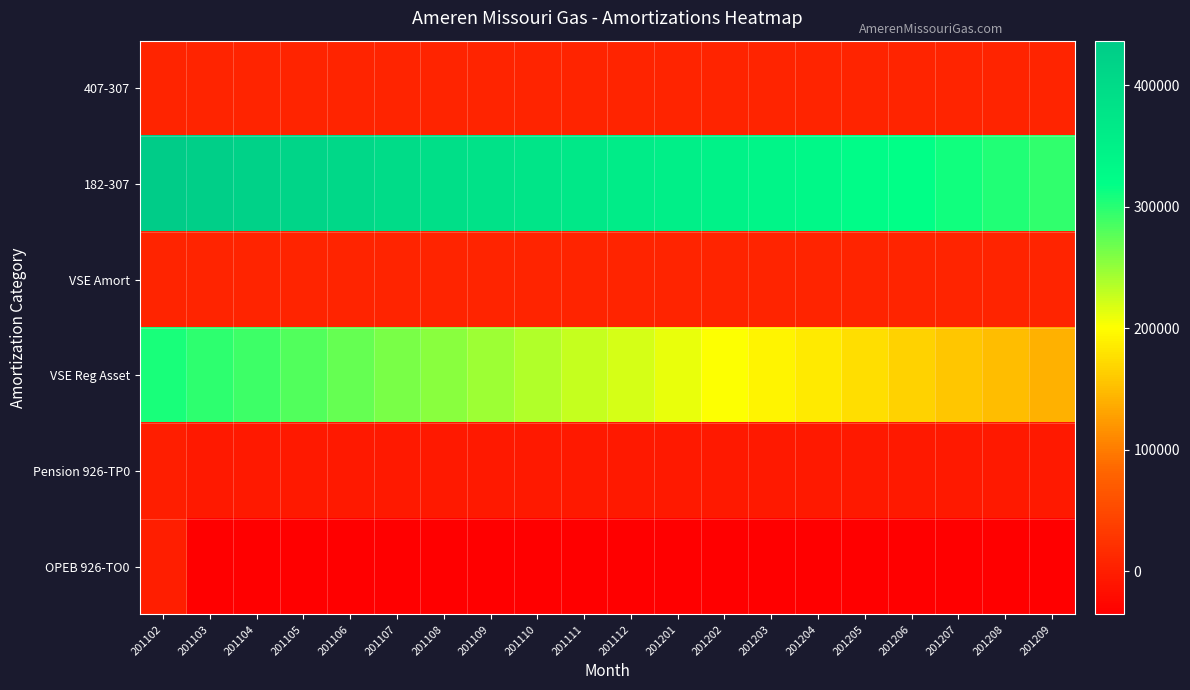

At 201111, list the series in order from smallest to largest.

OPEB 926-TO0, Pension 926-TP0, 407-307, VSE Amort, VSE Reg Asset, 182-307